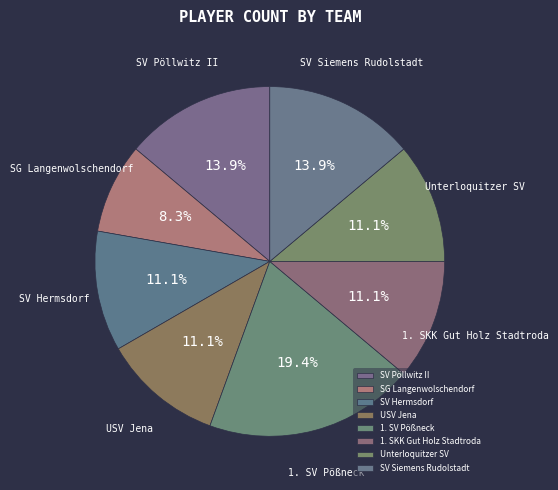

Is there any slice that represents more than half of the pie?

No